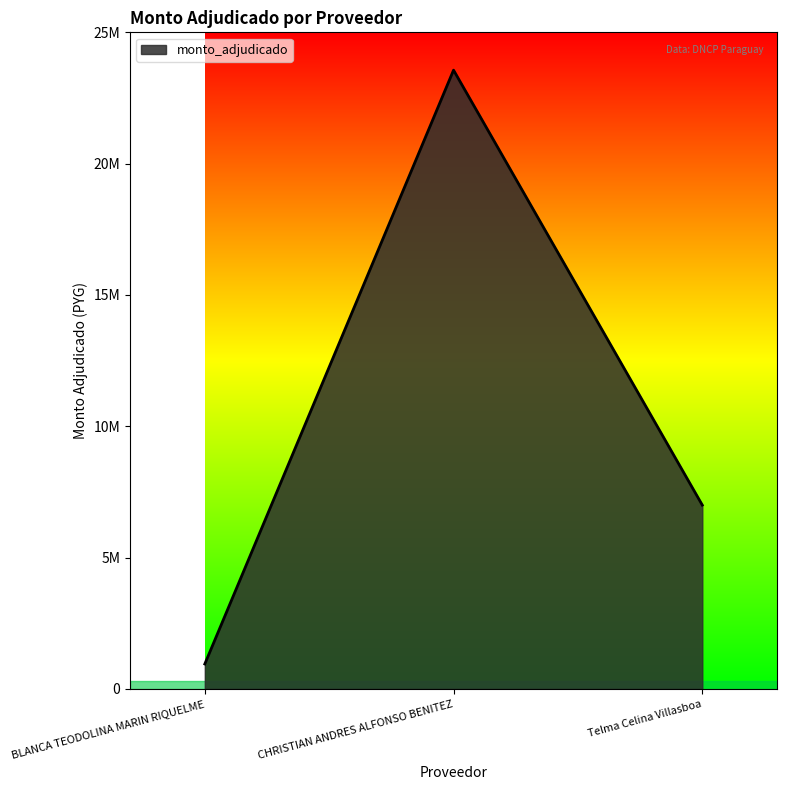

Which has a higher value, CHRISTIAN ANDRES ALFONSO BENITEZ or Telma Celina Villasboa?

CHRISTIAN ANDRES ALFONSO BENITEZ